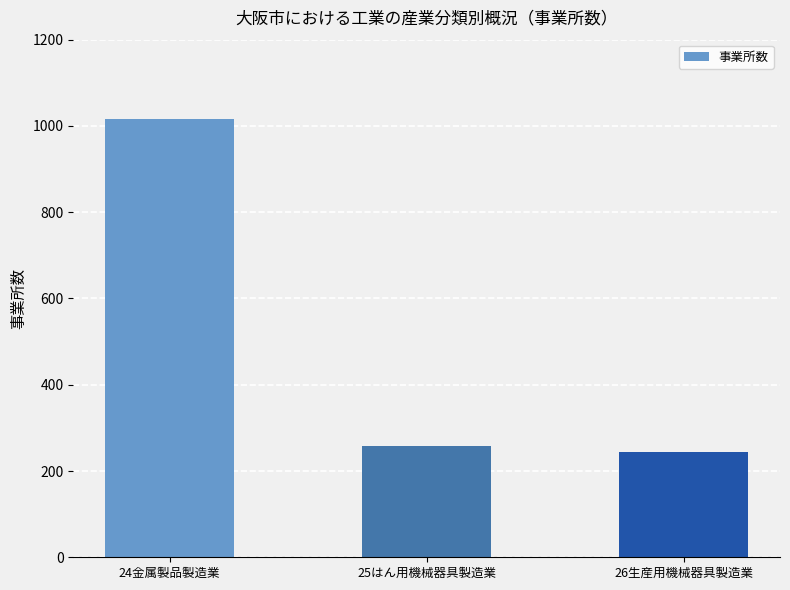

Reading left to right, list all the values displayed in this chart.

1015	257	244